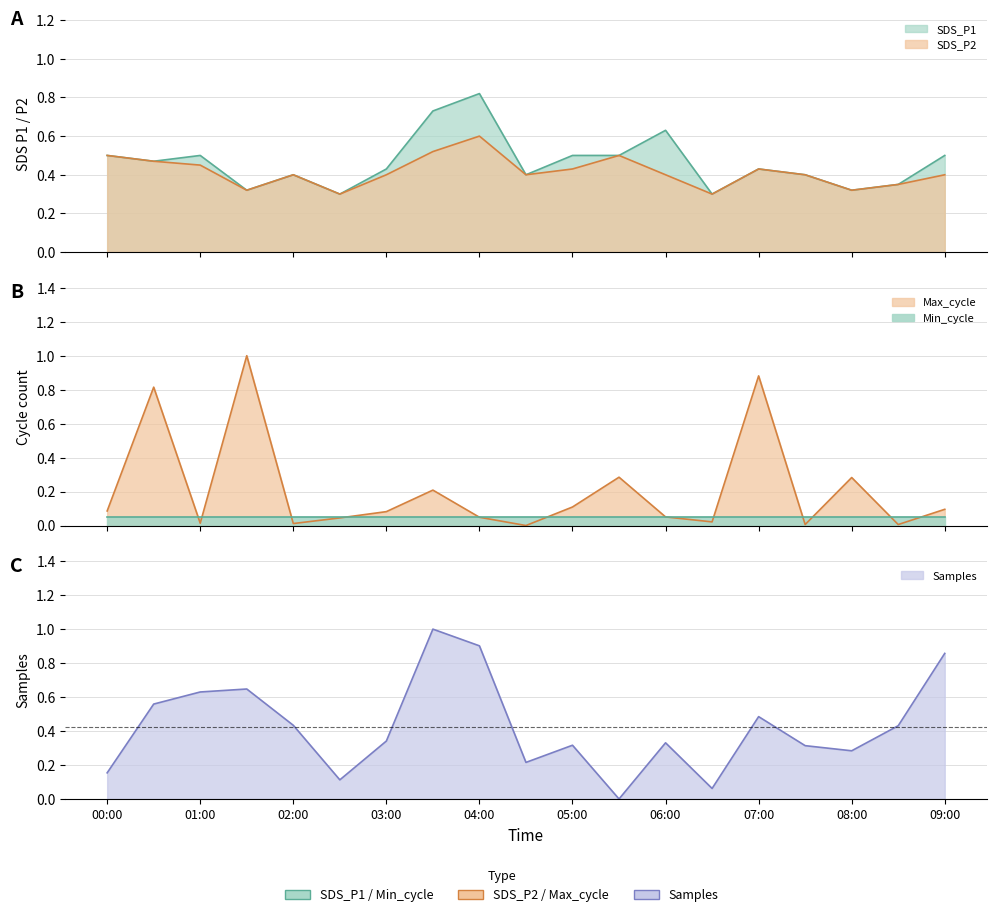

How many intersections are there between SDS_P2 and Samples?

7